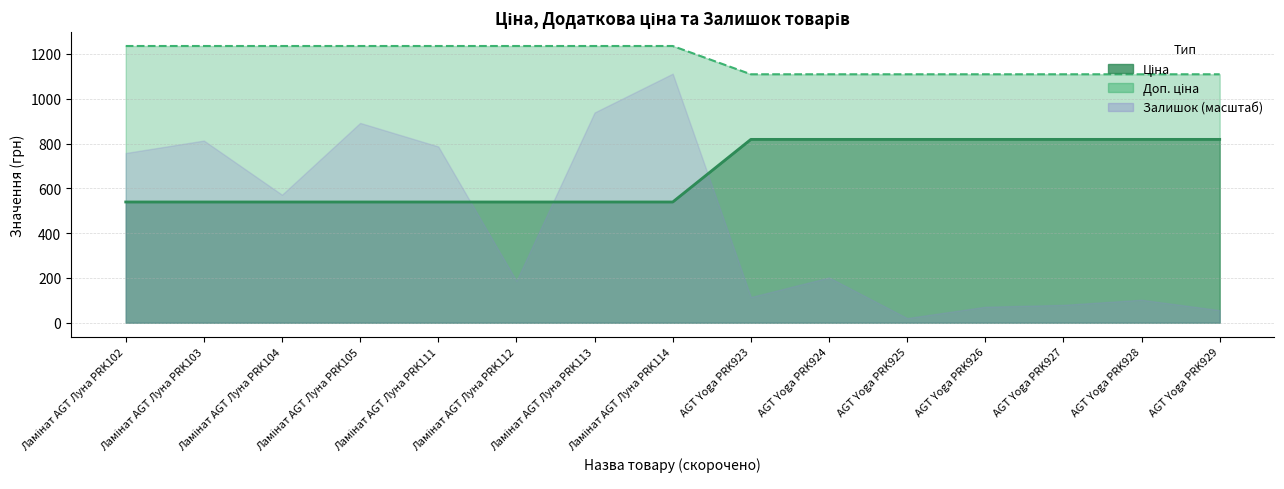

What is the average value of the Ціна series?

669.4